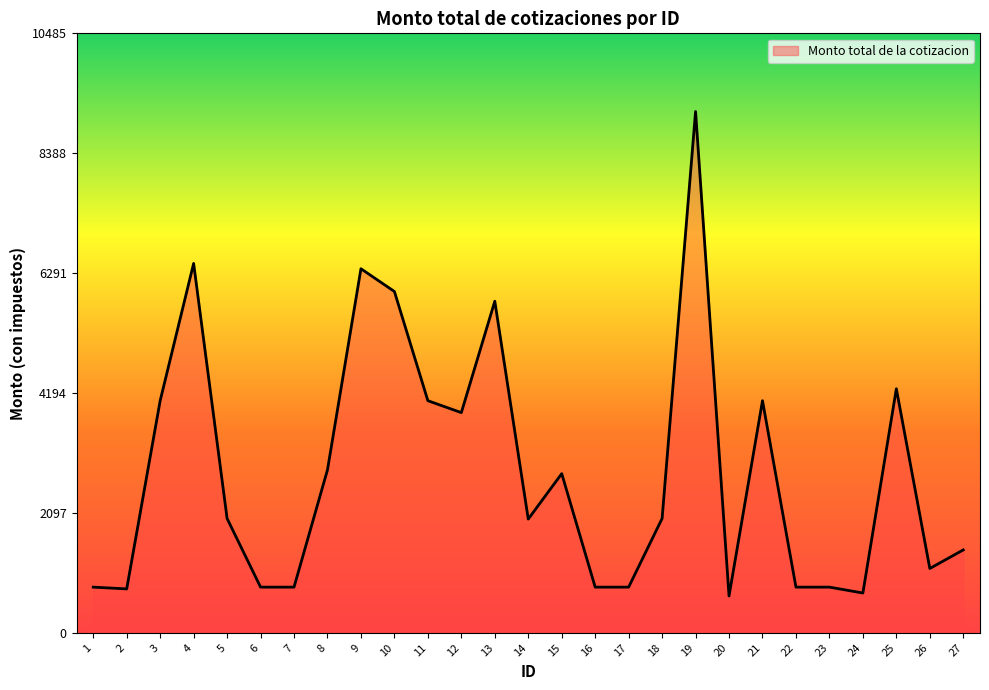

What is the minimum value shown in the chart?

644.0